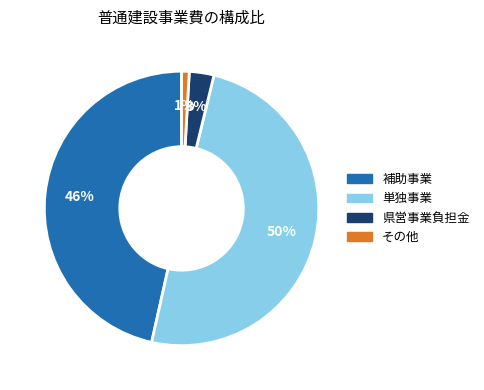

Which category has the smallest portion of the pie?

その他